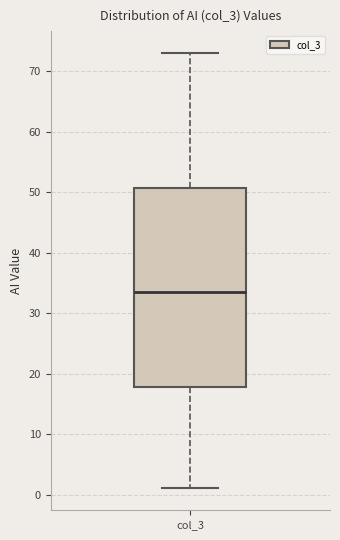

Transcribe this box plot: give where the median line is, the range the box spans, and where the two whiskers end, as read against the y-axis. The values are not printed on the chart, so give them approximately, as read against the axis.

median 34, box 18 to 51, whiskers 1 to 73